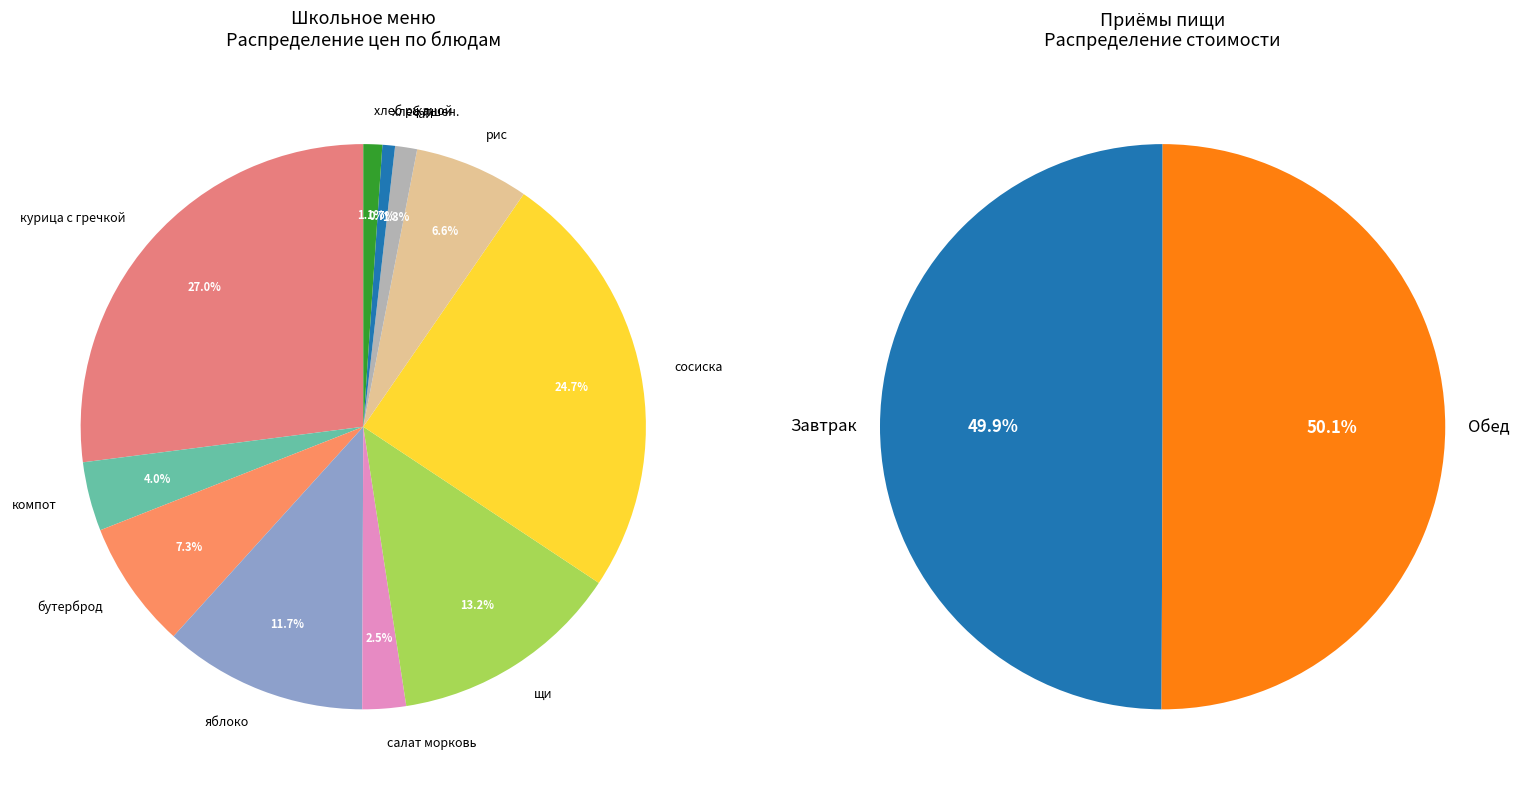

Count the number of slices in the pie.

11